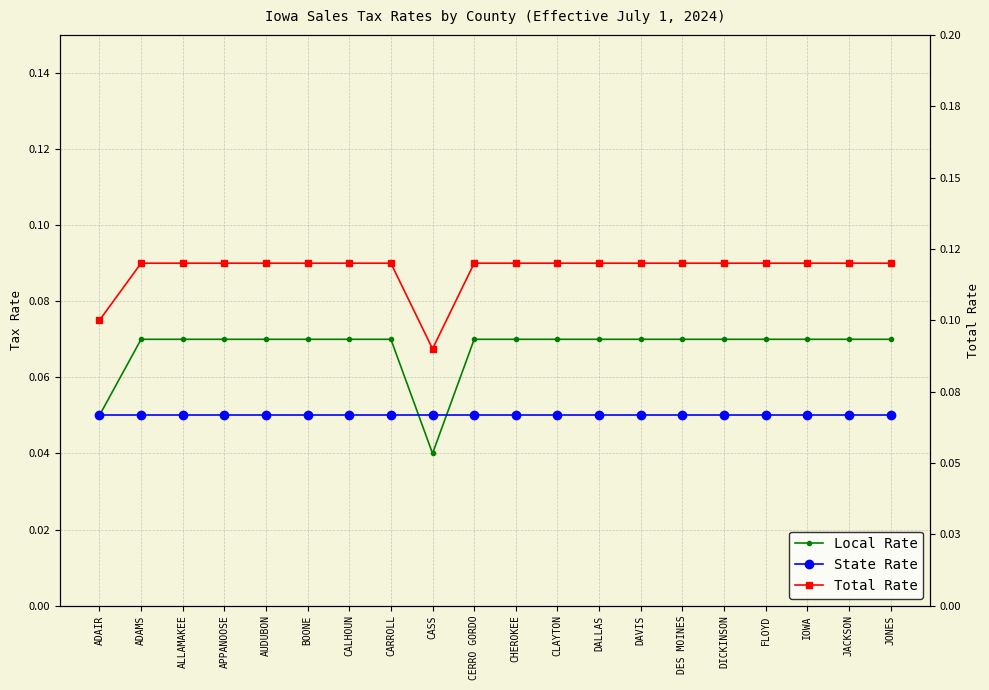

Rank the series by their maximum value, from highest to lowest.

Total Rate, Local Rate, State Rate